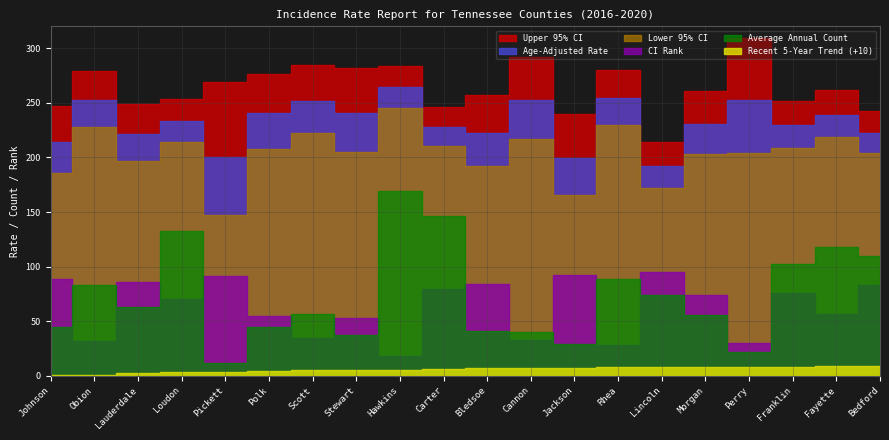

At which category is the sum across all series the highest?

Hawkins